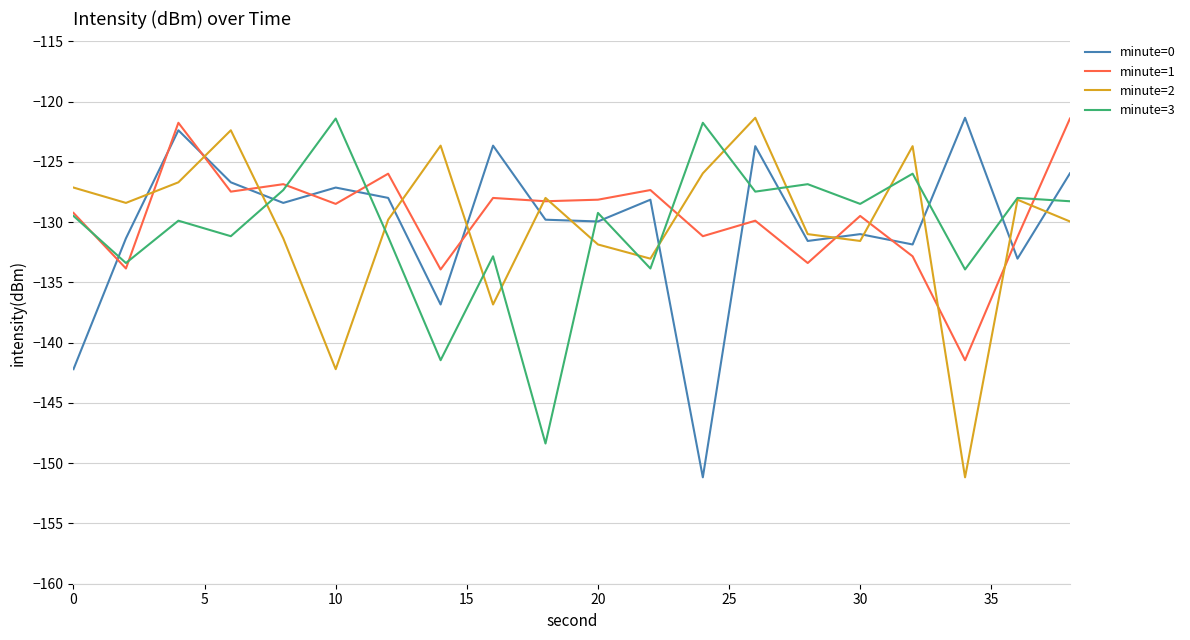

After their last crossing, which series has the higher values: minute=3 or minute=0?

minute=0